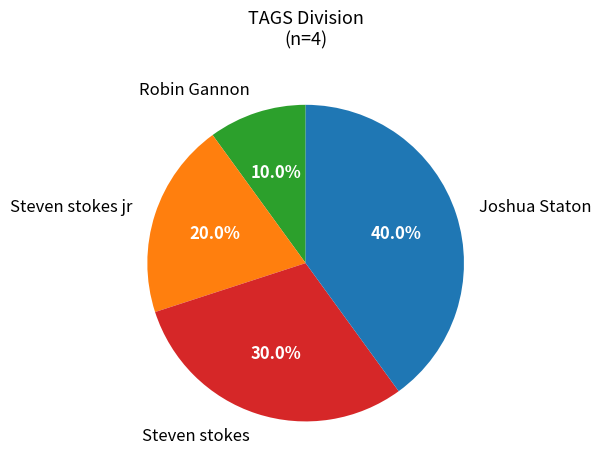

Approximately how many times larger is the value at Joshua Staton compared to Robin Gannon?

4.0